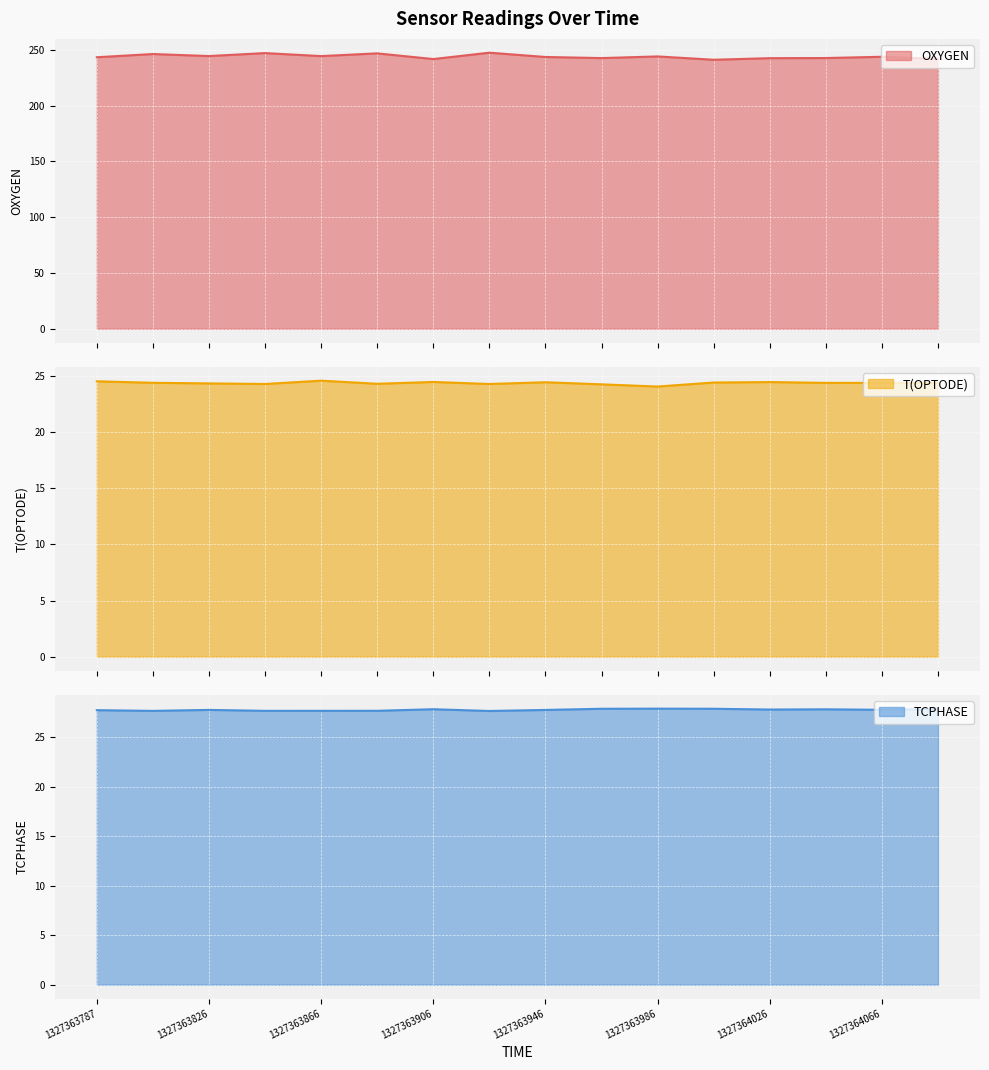

At how many categories does at least one series exceed 197?

16